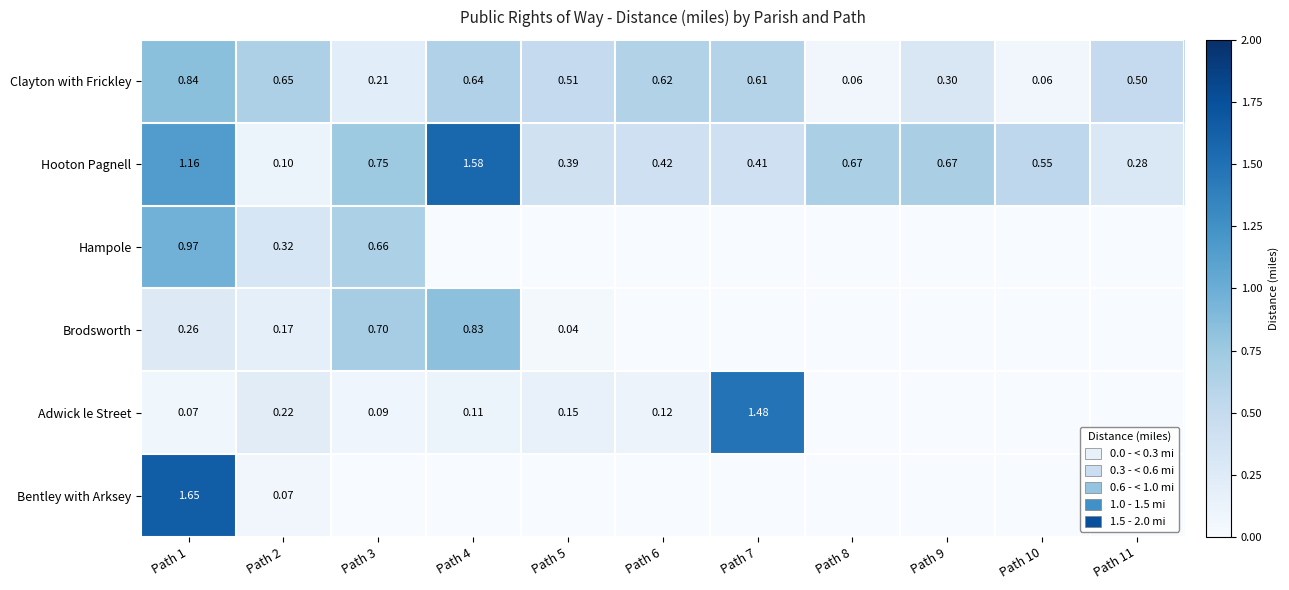

At Path 1, list the series in order from smallest to largest.

Adwick le Street, Brodsworth, Clayton with Frickley, Hampole, Hooton Pagnell, Bentley with Arksey